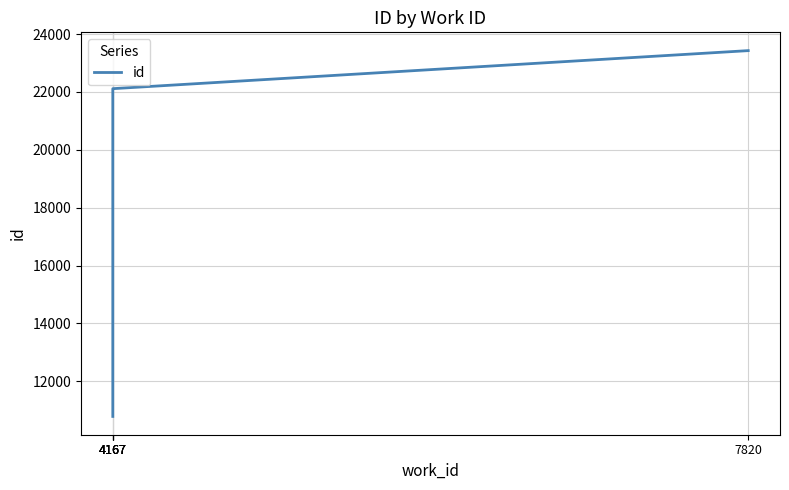

List the labels in order of value, largest first.

7820, 4167, 4167, 4167, 4167